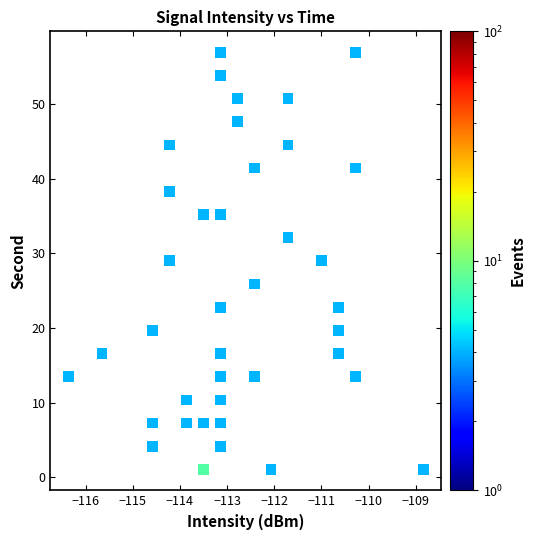

What is the range of X values (max minus min)?

7.5